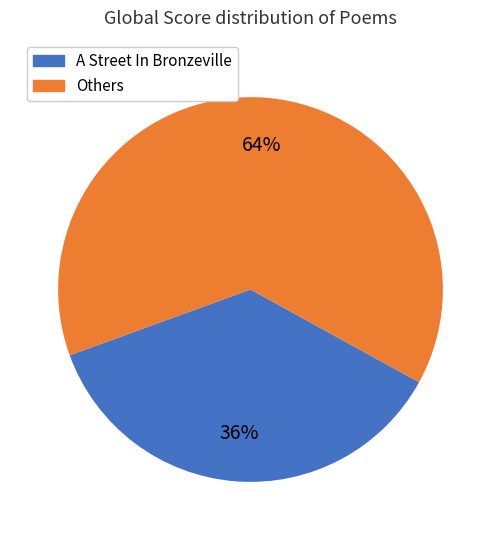

Does any single category account for the majority?

Yes